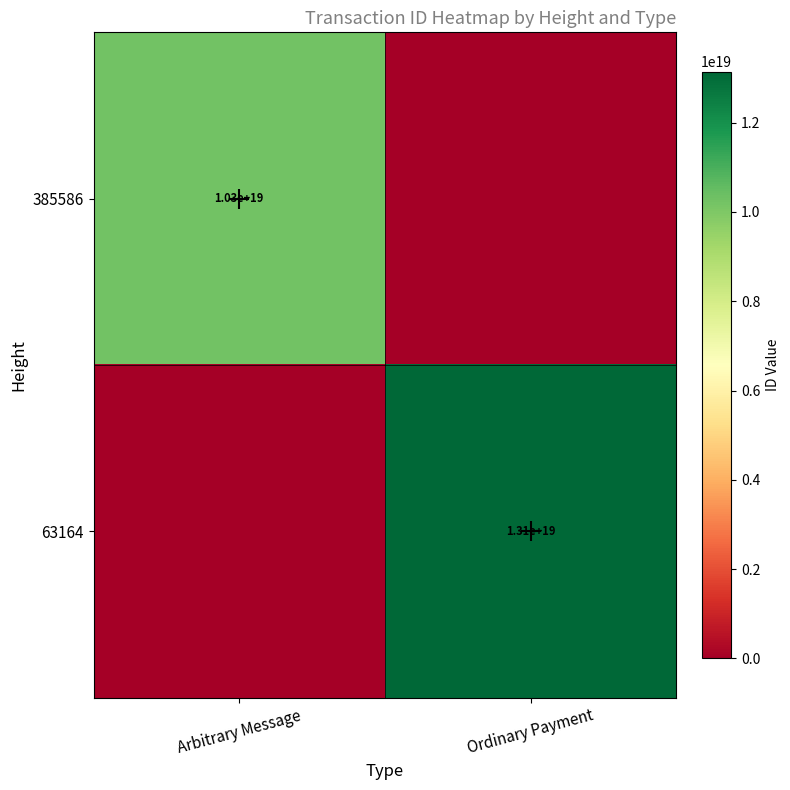

Is it true that 385586 equals 3572111546197681152 at Arbitrary Message?

False